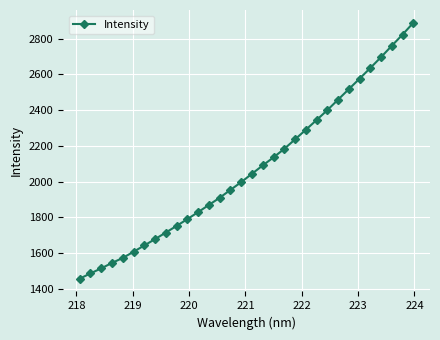

What is the smallest value displayed?

1456.3